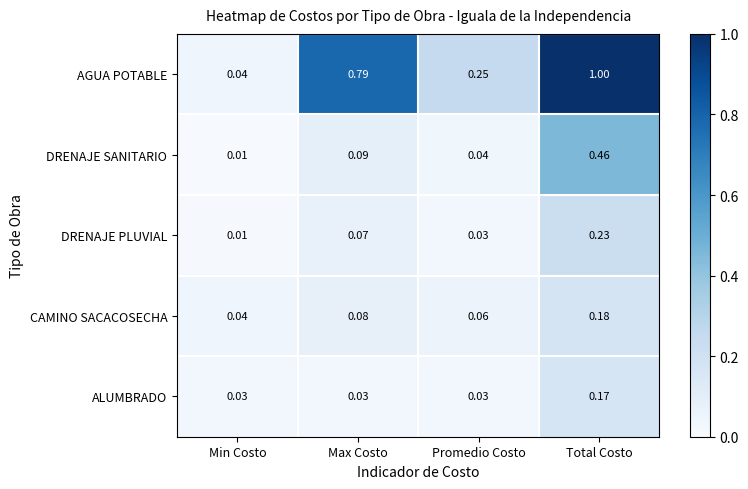

Which category has the lowest value in the DRENAJE SANITARIO series?

Min Costo